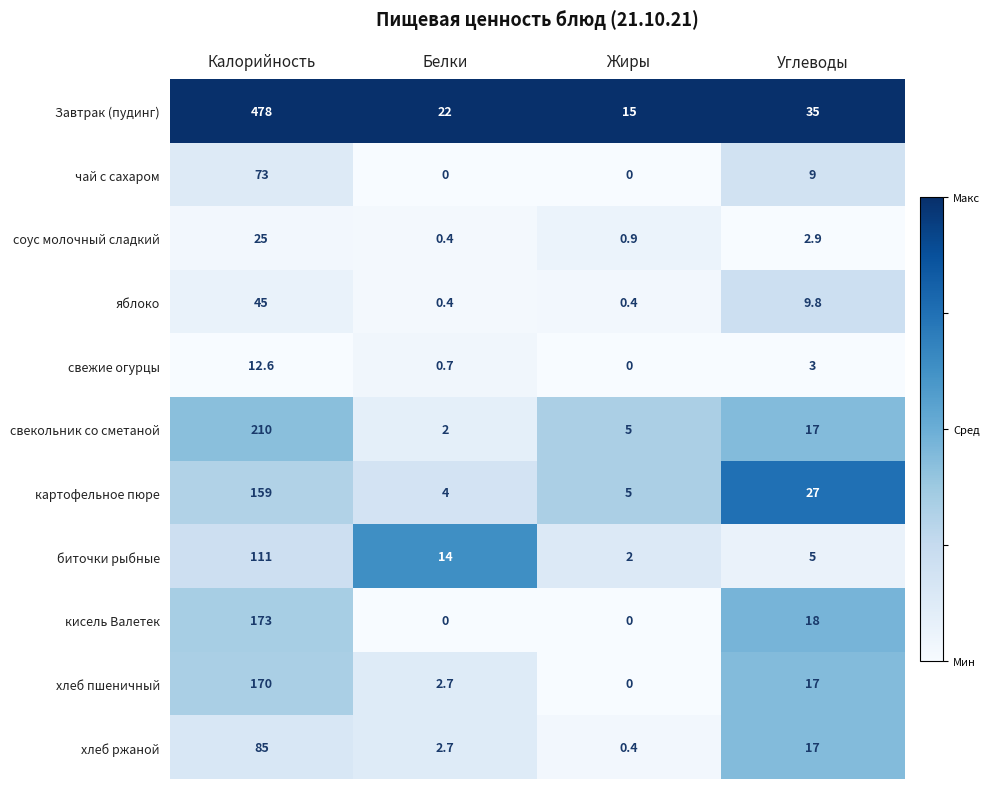

What is the difference between the соус молочный сладкий values at Жиры and Белки?

0.5